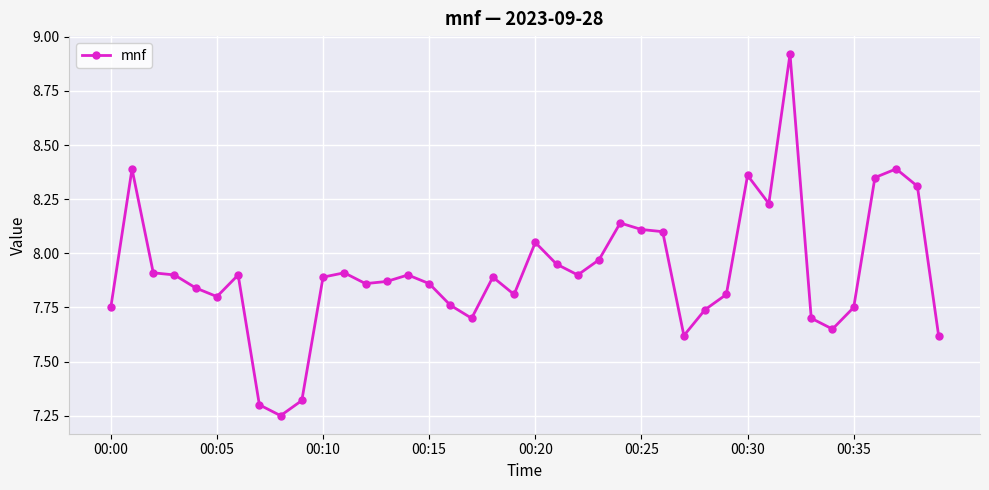

What is the sum of all values?

316.5